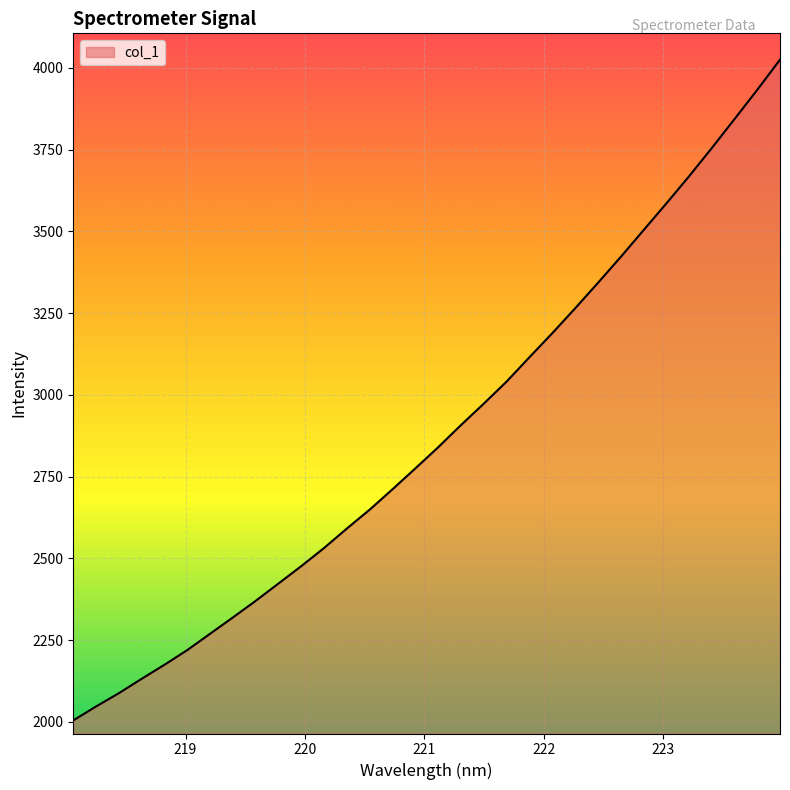

What is the difference between the maximum and minimum values?

2020.0